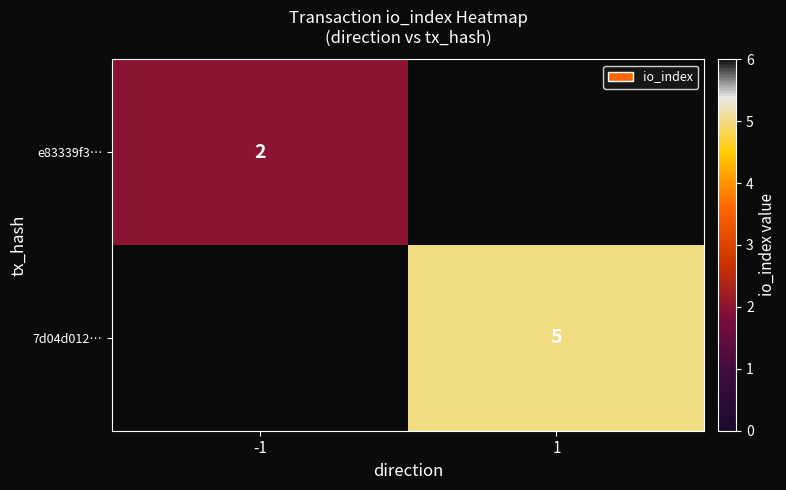

Count the number of categories in the chart.

2